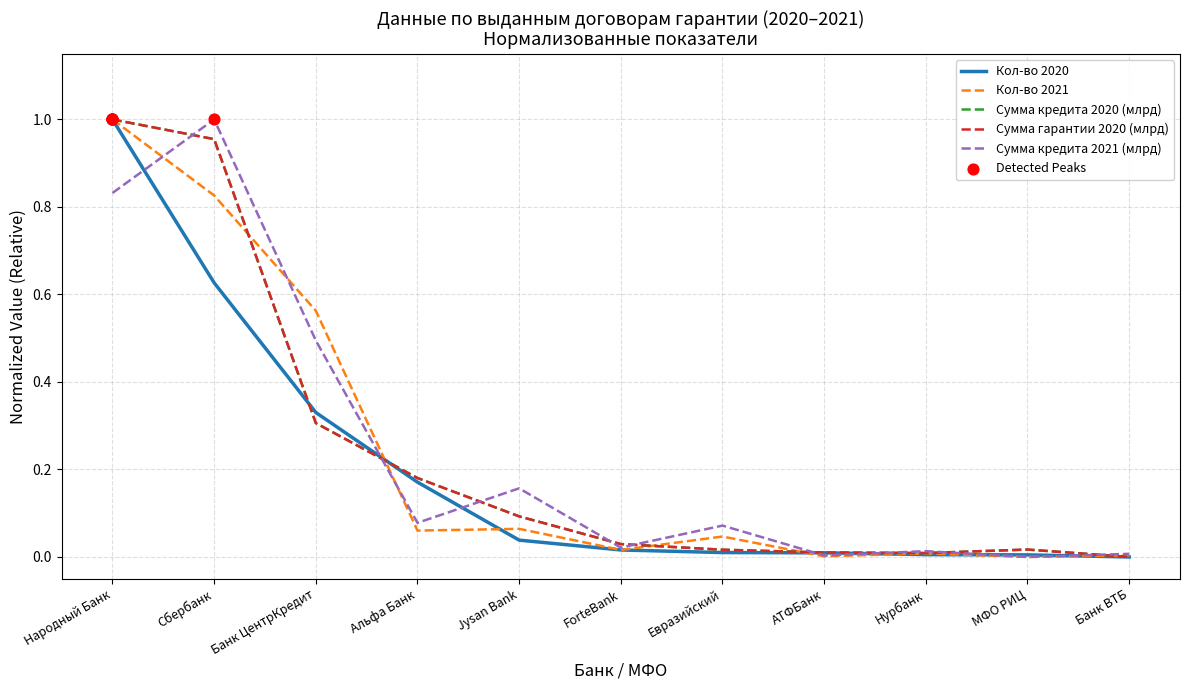

Is the value of Сумма кредита 2020 (млрд) at Банк ЦентрКредит greater than the value of Сумма кредита 2021 (млрд) at Сбербанк?

No